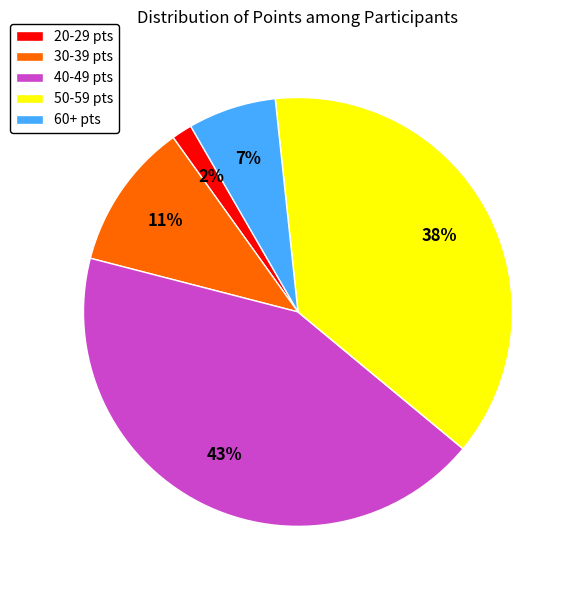

What percentage is the 30-39 pts slice, to the nearest percent?

11%